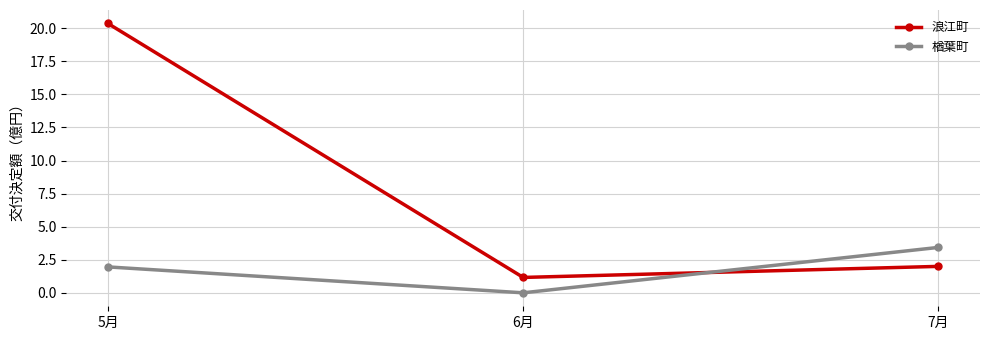

How many 楢葉町 values are between 0 and 3?

2